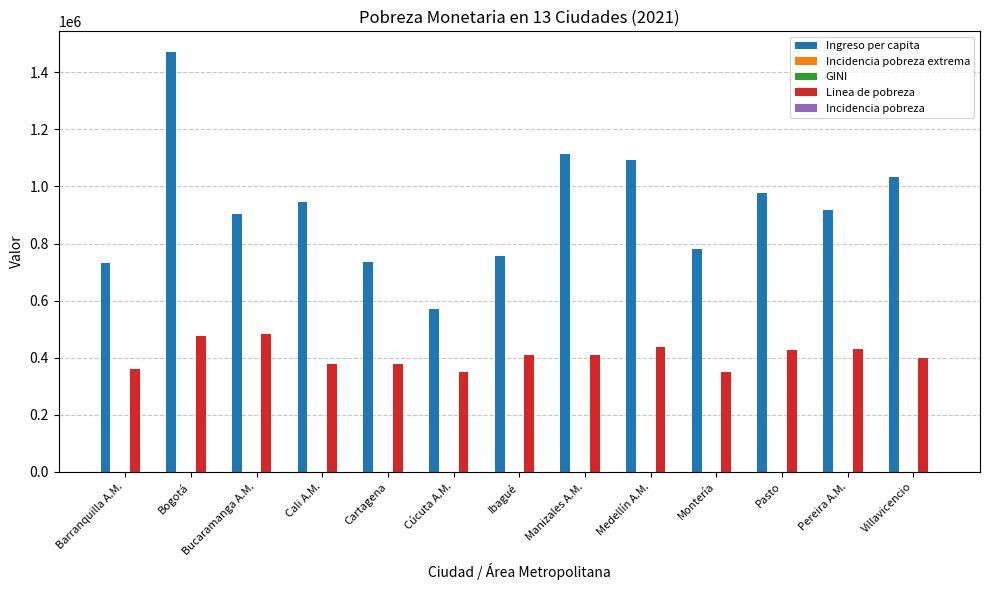

At which category is the sum across all series the highest?

Bogotá